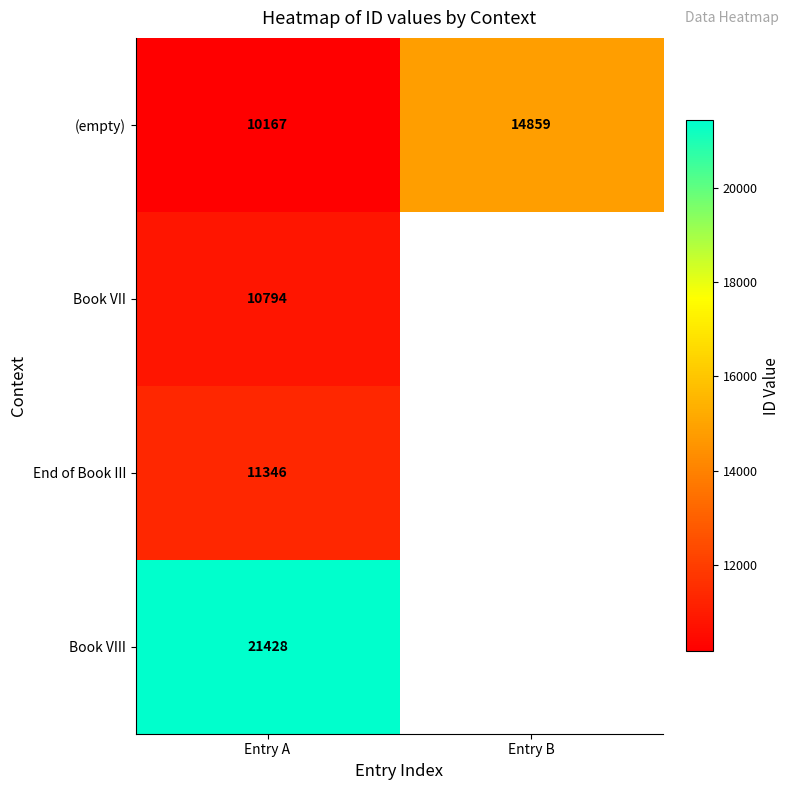

Is it true that Book VIII equals 32145 at Entry A?

False